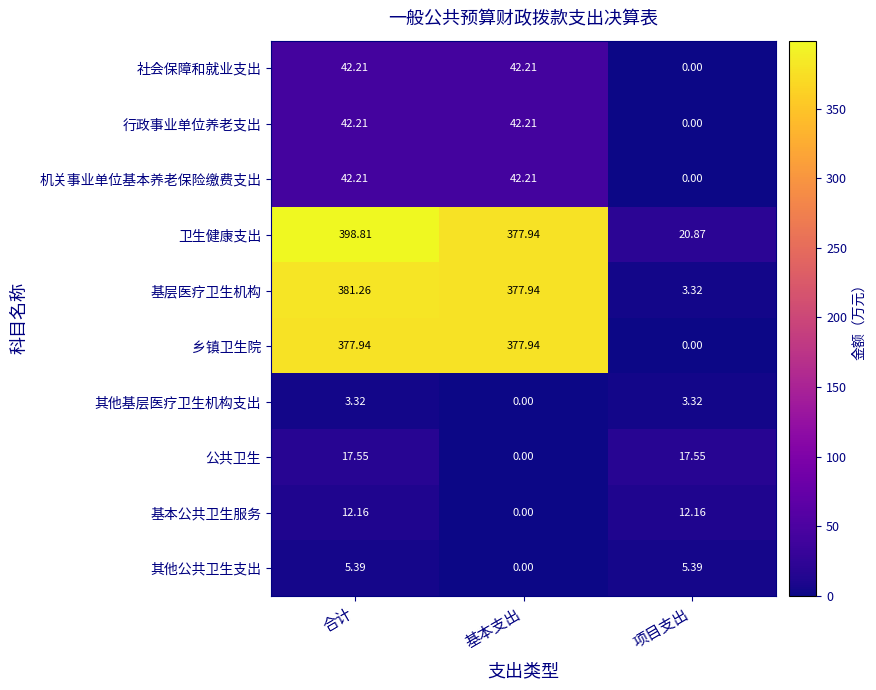

List the labels in order of 卫生健康支出 value, largest first.

合计, 基本支出, 项目支出